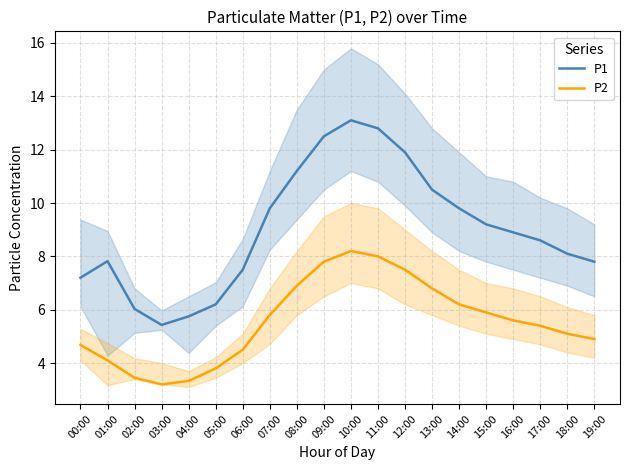

Which series has the largest range (max minus min)?

P1